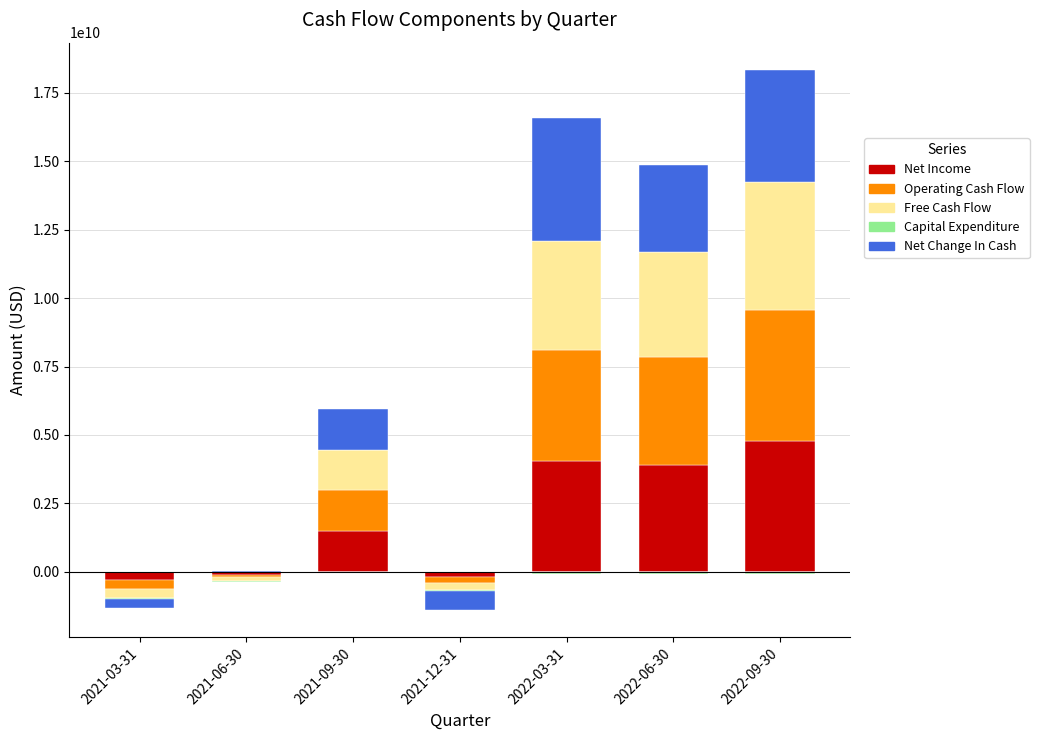

List the series in order of their peak value, highest first.

Net Income, Operating Cash Flow, Free Cash Flow, Net Change In Cash, Capital Expenditure